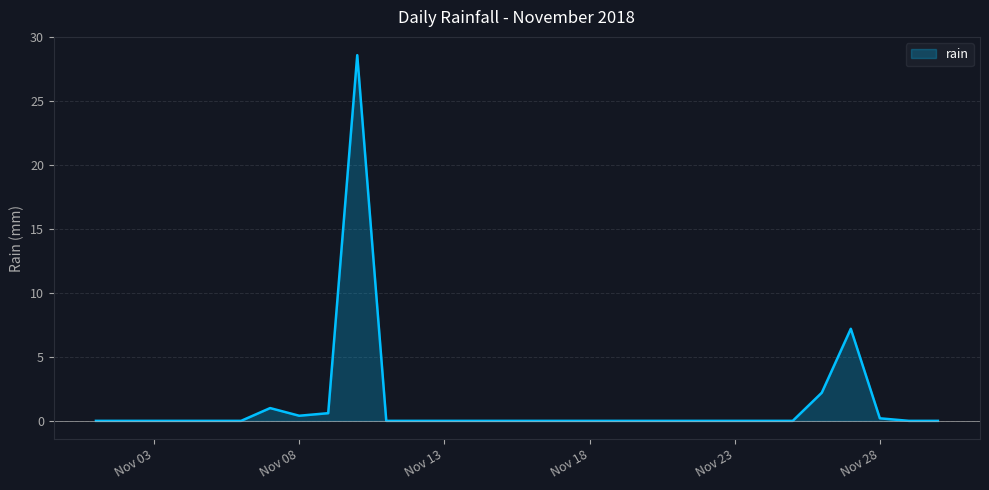

What is the difference between the maximum and minimum values?

28.6